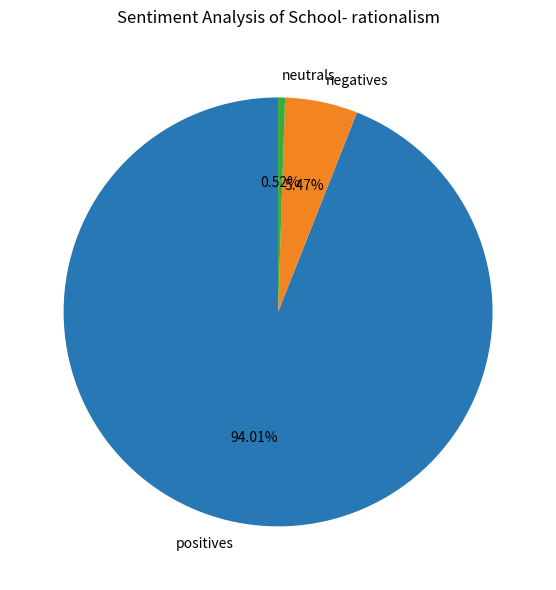

Is there a majority slice in this chart?

Yes